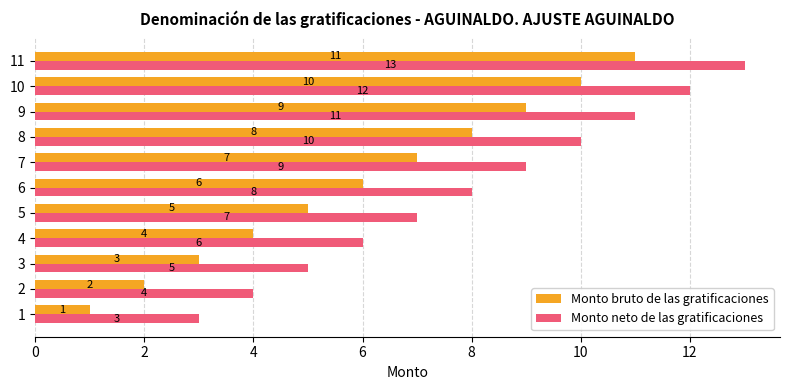

Rank the categories by Monto neto de las gratificaciones value from highest to lowest.

11, 10, 9, 8, 7, 6, 5, 4, 3, 2, 1